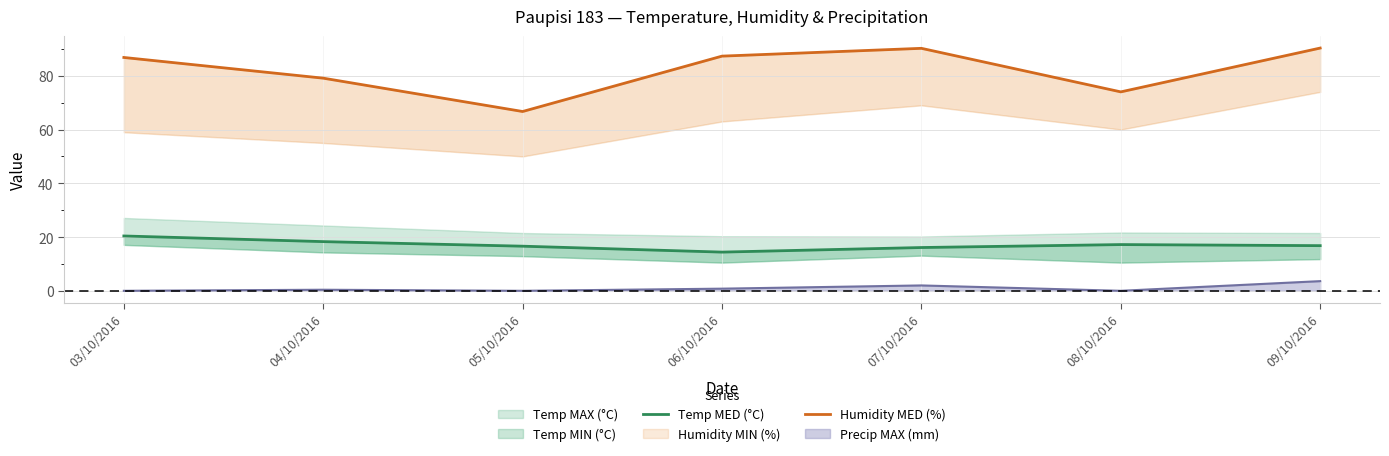

What is the lowest value of the Temp MED (°C) series?

14.4